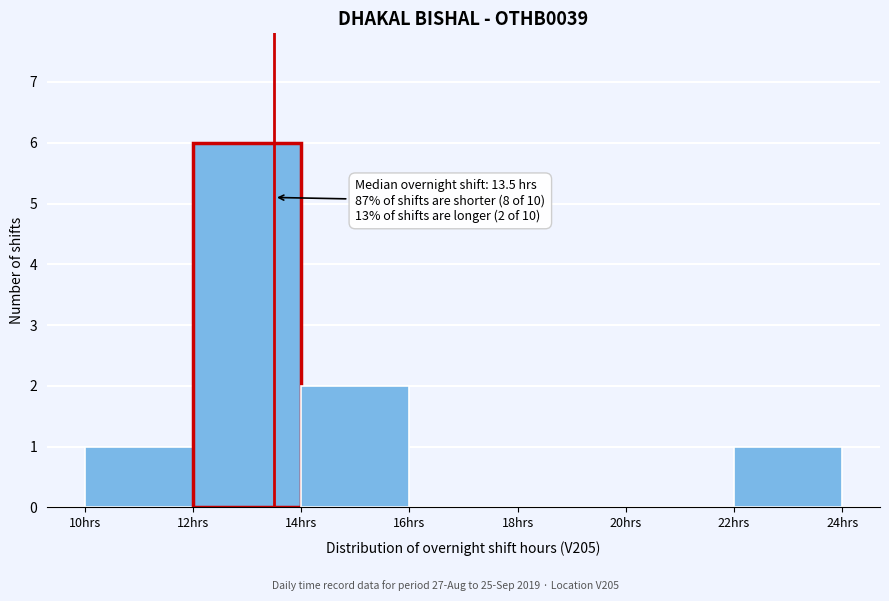

Over which range of the x-axis is the bar tallest?

12 to 14